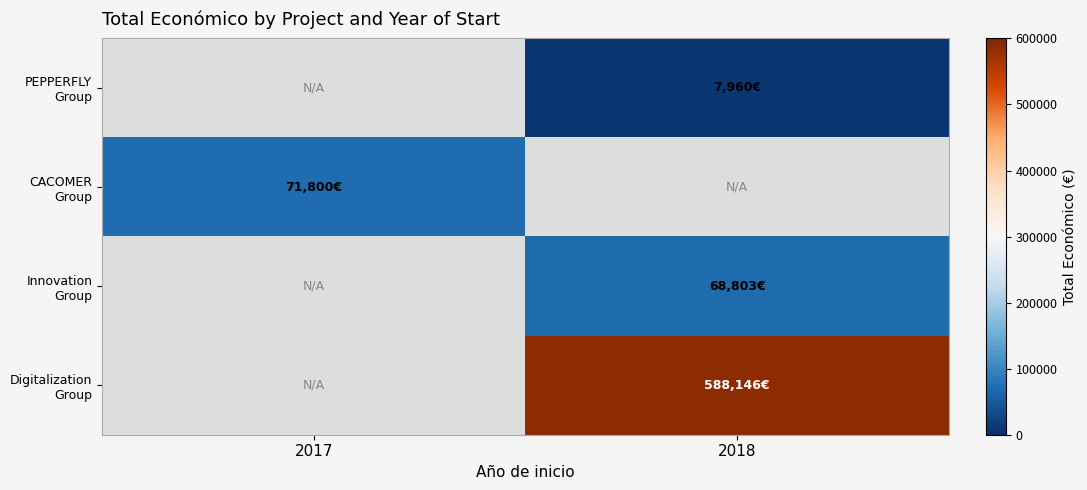

What is the spread (max minus min) of values at 2018?

580186.0